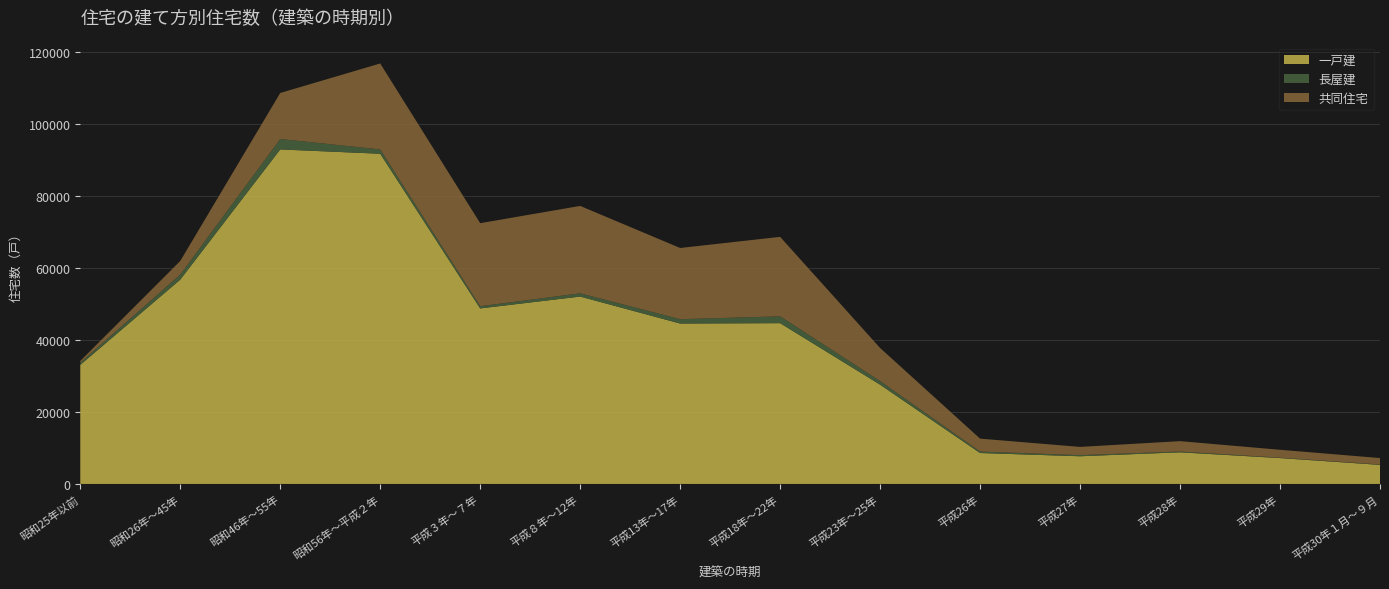

Reading left to right, transcribe all the data shown in this chart.

一戸建: 昭和25年以前=33100	昭和26年～45年=56800	昭和46年～55年=93000	昭和56年～平成２年=91800	平成３年～７年=48800	平成８年～12年=52100	平成13年～17年=44600	平成18年～22年=44700	平成23年～25年=27600	平成26年=8600	平成27年=7700	平成28年=8800	平成29年=7200	平成30年１月～９月=5300
長屋建: 昭和25年以前=600	昭和26年～45年=1400	昭和46年～55年=2900	昭和56年～平成２年=1200	平成３年～７年=600	平成８年～12年=900	平成13年～17年=1200	平成18年～22年=1900	平成23年～25年=1000	平成26年=400	平成27年=300	平成28年=200	平成29年=100	平成30年１月～９月=100
共同住宅: 昭和25年以前=500	昭和26年～45年=3800	昭和46年～55年=12800	昭和56年～平成２年=23900	平成３年～７年=23100	平成８年～12年=24300	平成13年～17年=19800	平成18年～22年=22100	平成23年～25年=9200	平成26年=3600	平成27年=2300	平成28年=2900	平成29年=2200	平成30年１月～９月=1800